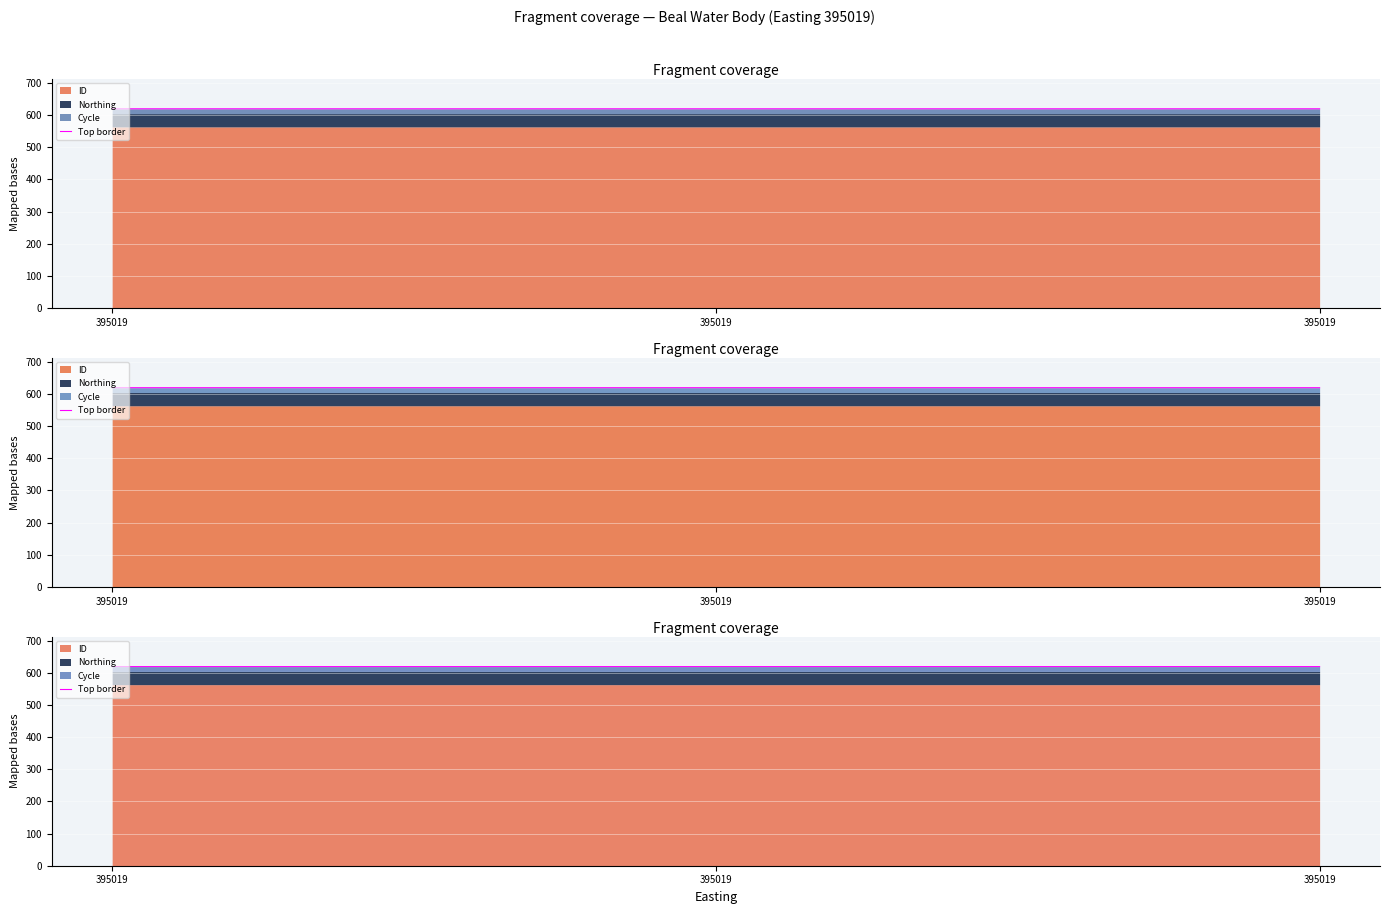

At which label is the value closest to 619?

395019